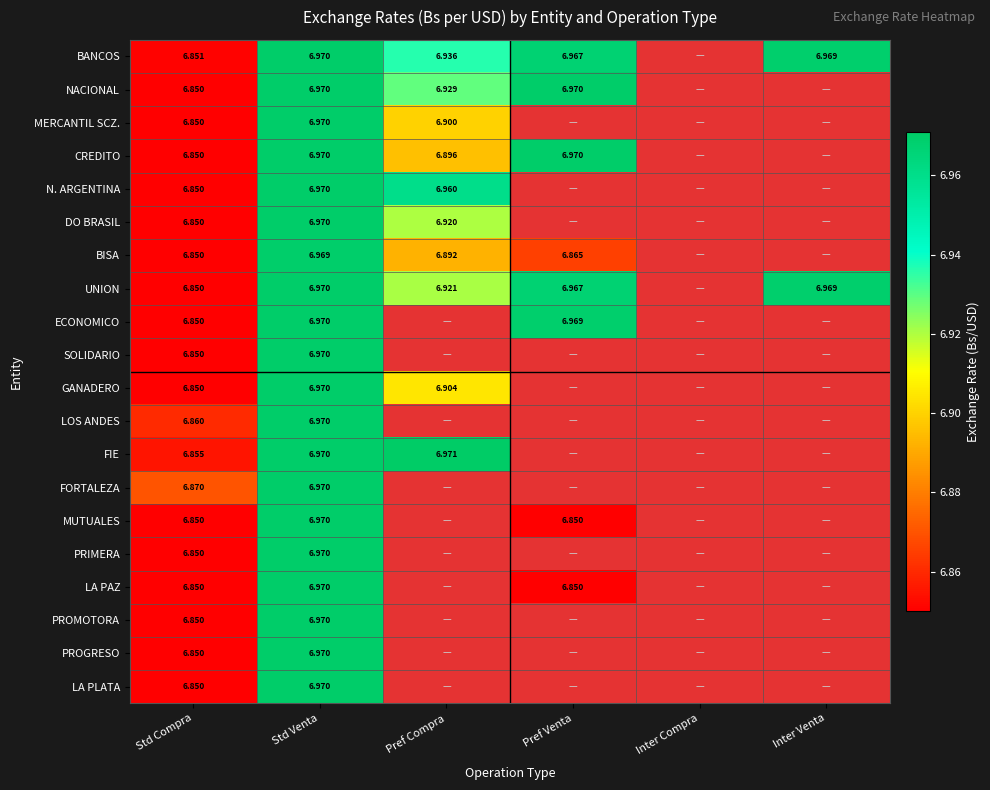

What is the greatest value displayed?

7.0